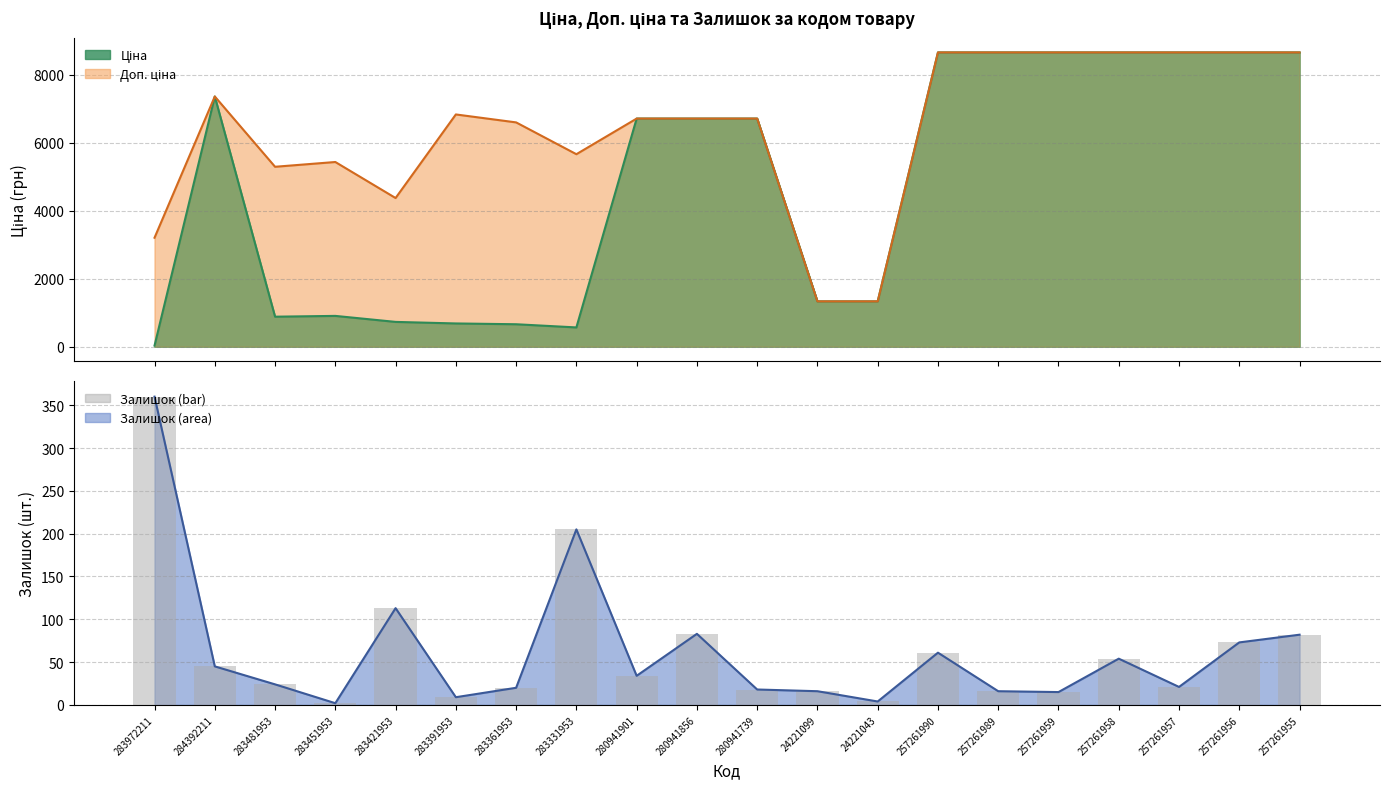

What is the sum of all values?

1255